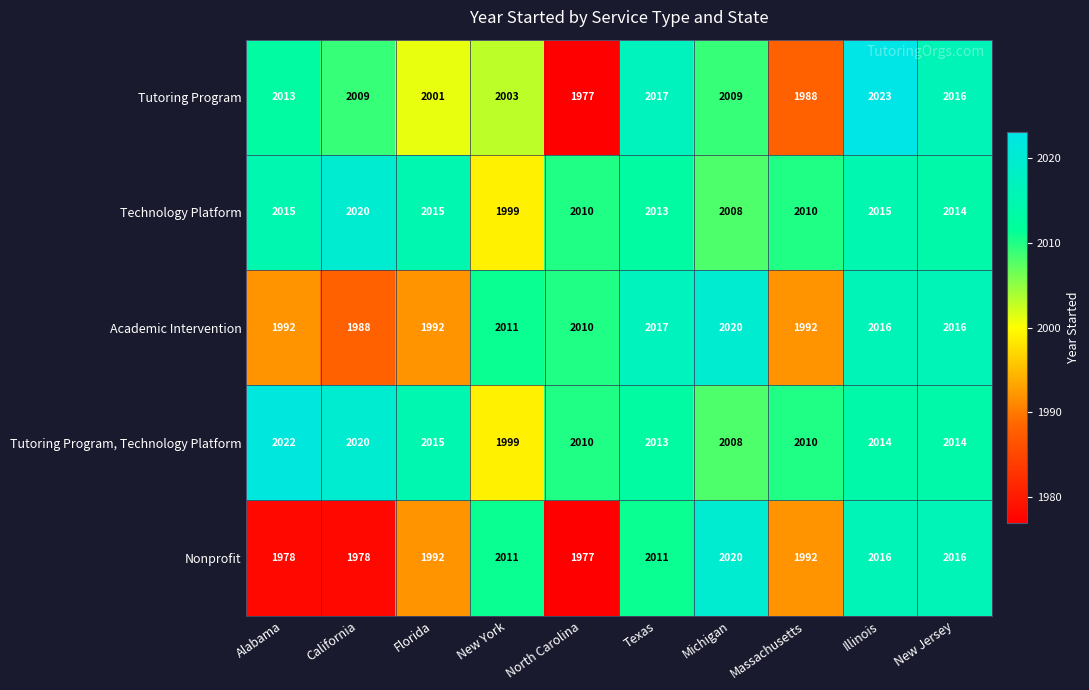

What is the difference between the Academic Intervention values at New York and Massachusetts?

19